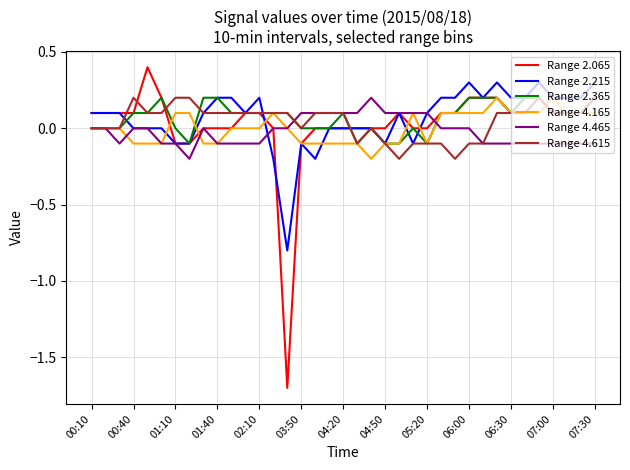

What is the difference between the maximum and minimum values in the Range 4.615 series?

0.4